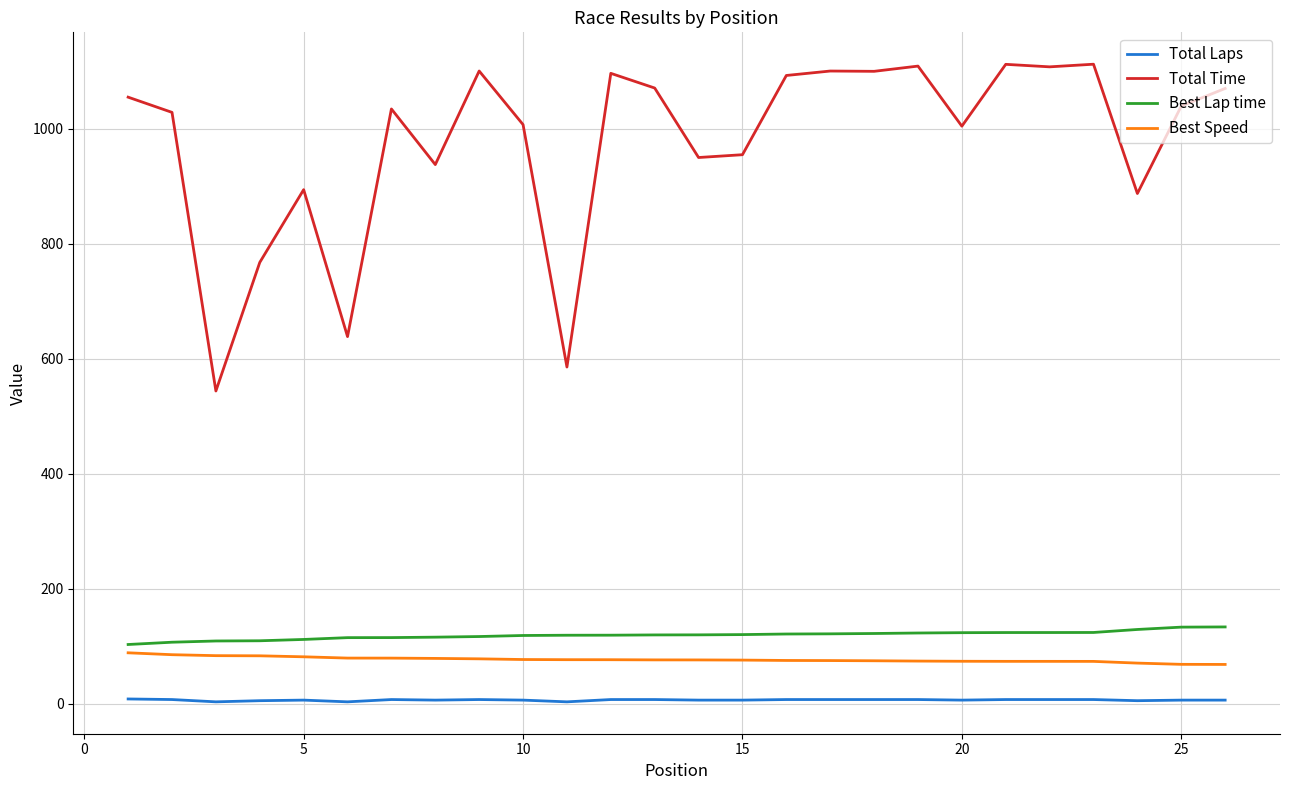

Which series has the widest spread of values?

Total Time